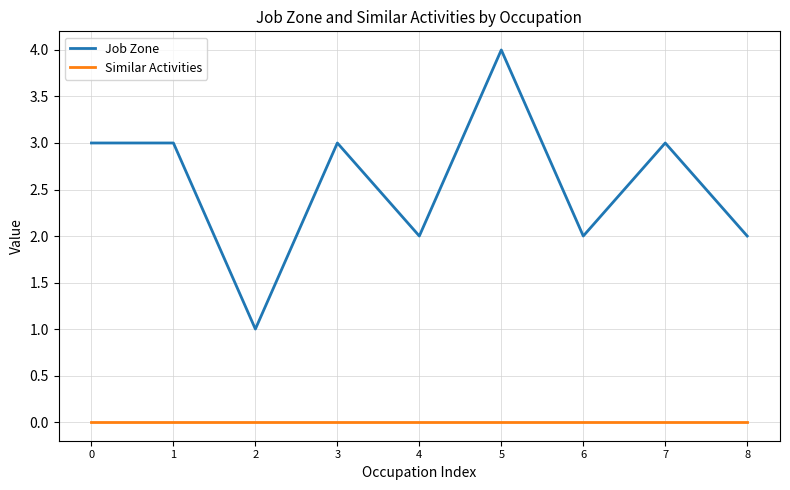

Reading right to left, list all the values displayed in this chart.

Job Zone: 2	3	2	4	2	3	1	3	3
Similar Activities: 0	0	0	0	0	0	0	0	0